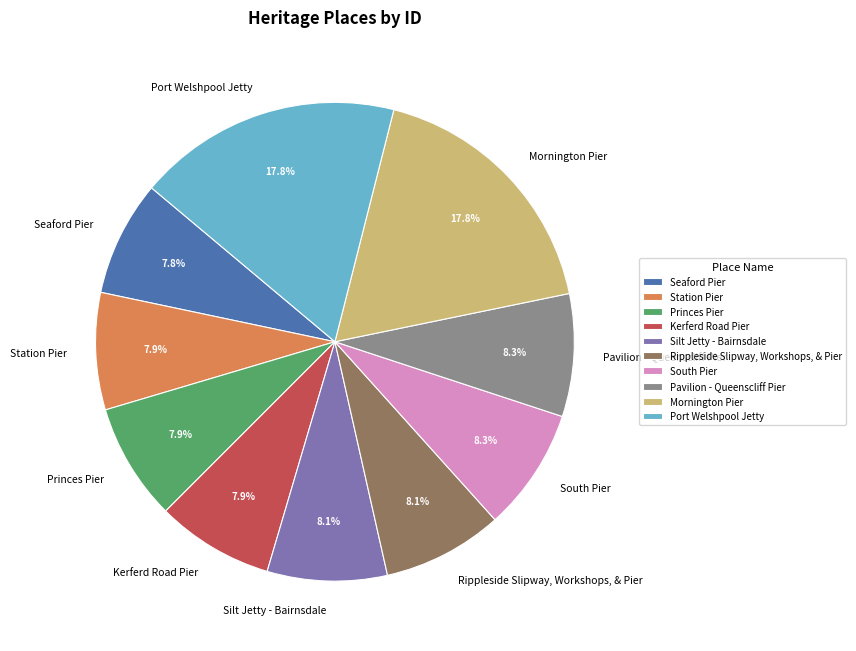

What is the ratio of the value at Port Welshpool Jetty to the value at Rippleside Slipway, Workshops, & Pier?

2.2